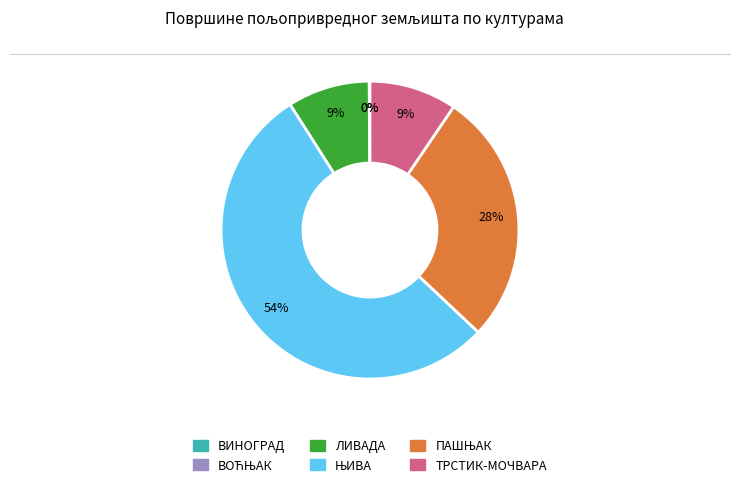

To the nearest percent, what portion does ЛИВАДА represent?

9%